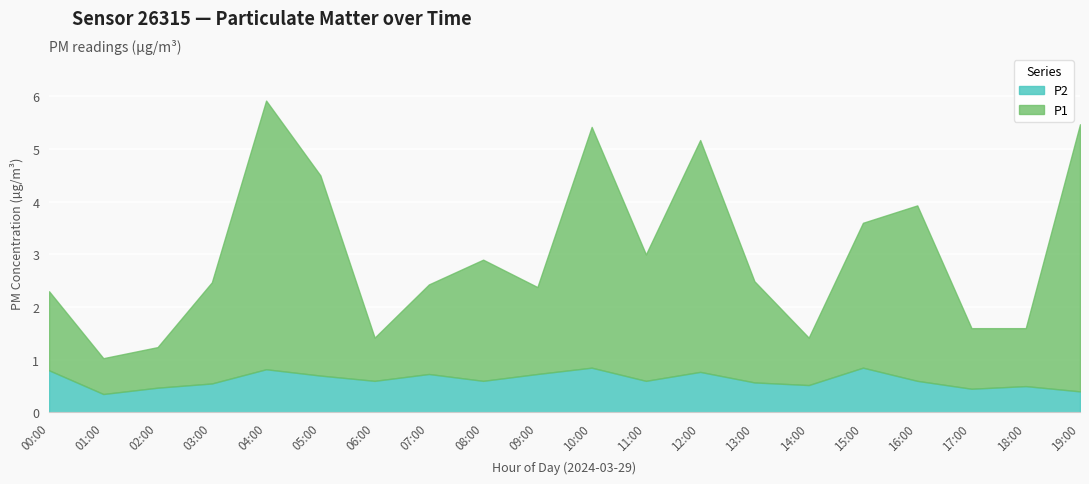

How many lines are shown in the chart?

2